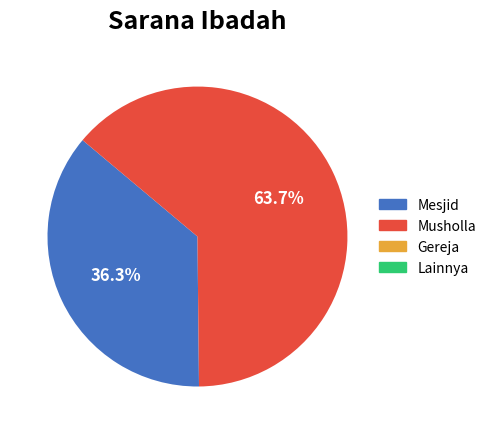

Is there a majority slice in this chart?

Yes